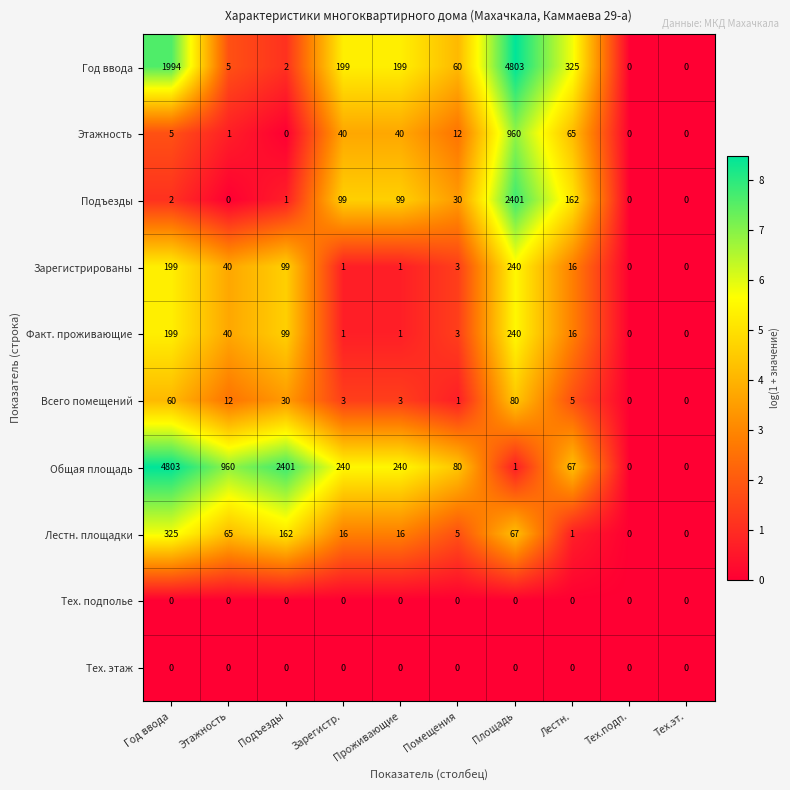

What is the spread (max minus min) of values at Подъезды?

2401